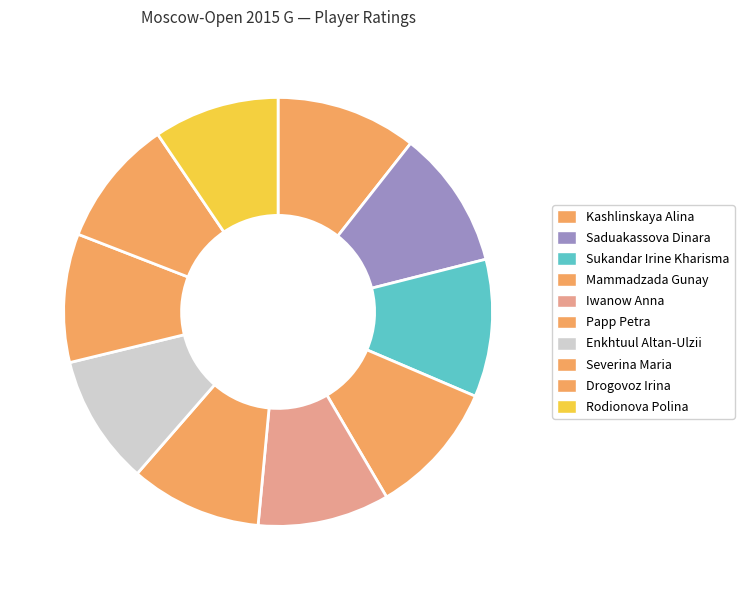

Is the sum of Drogovoz Irina and Saduakassova Dinara greater than half?

No